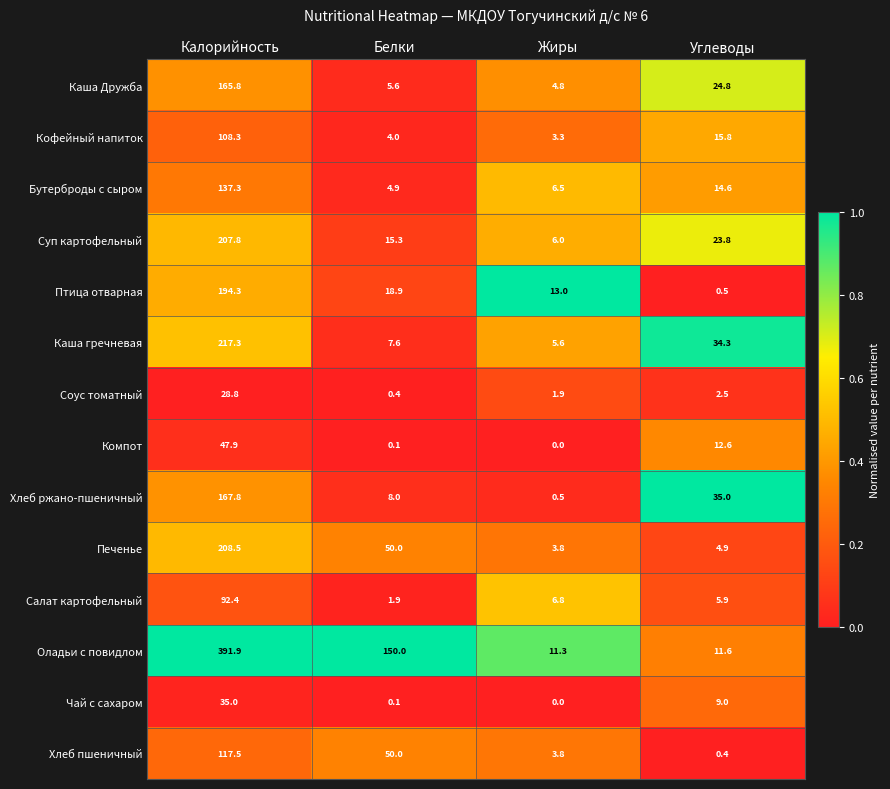

Which series changed the most between Калорийность and Белки?

Оладьи с повидлом